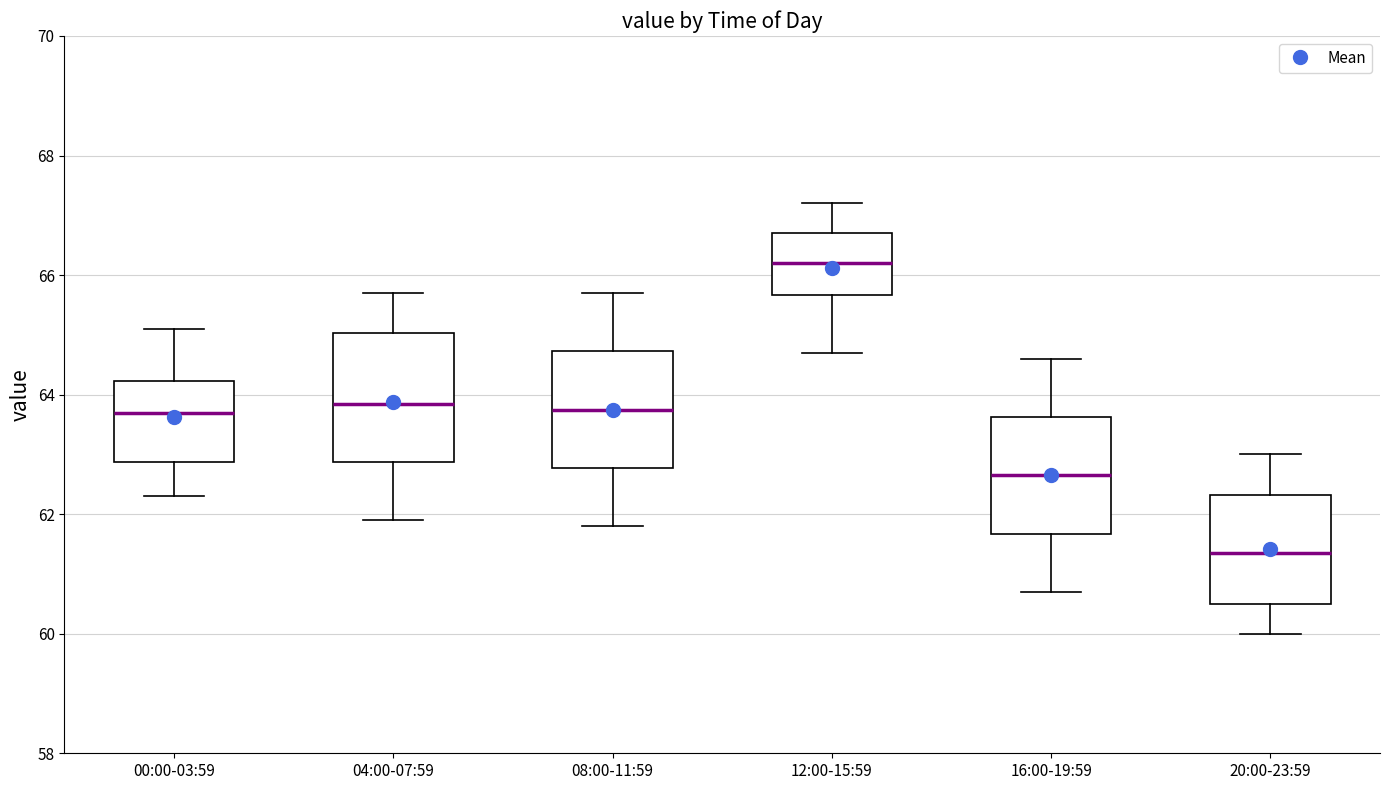

Reading left to right, read every box against the y-axis: the position of its median line, the range the box covers, and the ends of its whiskers. The values are not printed on the chart, so give them approximately, as read against the axis.

00:00-03:59: median 63.8, box 62.8 to 64.2, whiskers 62.4 to 65.2
04:00-07:59: median 63.8, box 62.8 to 65.0, whiskers 62.0 to 65.8
08:00-11:59: median 63.8, box 62.8 to 64.8, whiskers 61.8 to 65.8
12:00-15:59: median 66.2, box 65.6 to 66.8, whiskers 64.8 to 67.2
16:00-19:59: median 62.6, box 61.6 to 63.6, whiskers 60.8 to 64.6
20:00-23:59: median 61.4, box 60.6 to 62.4, whiskers 60.0 to 63.0